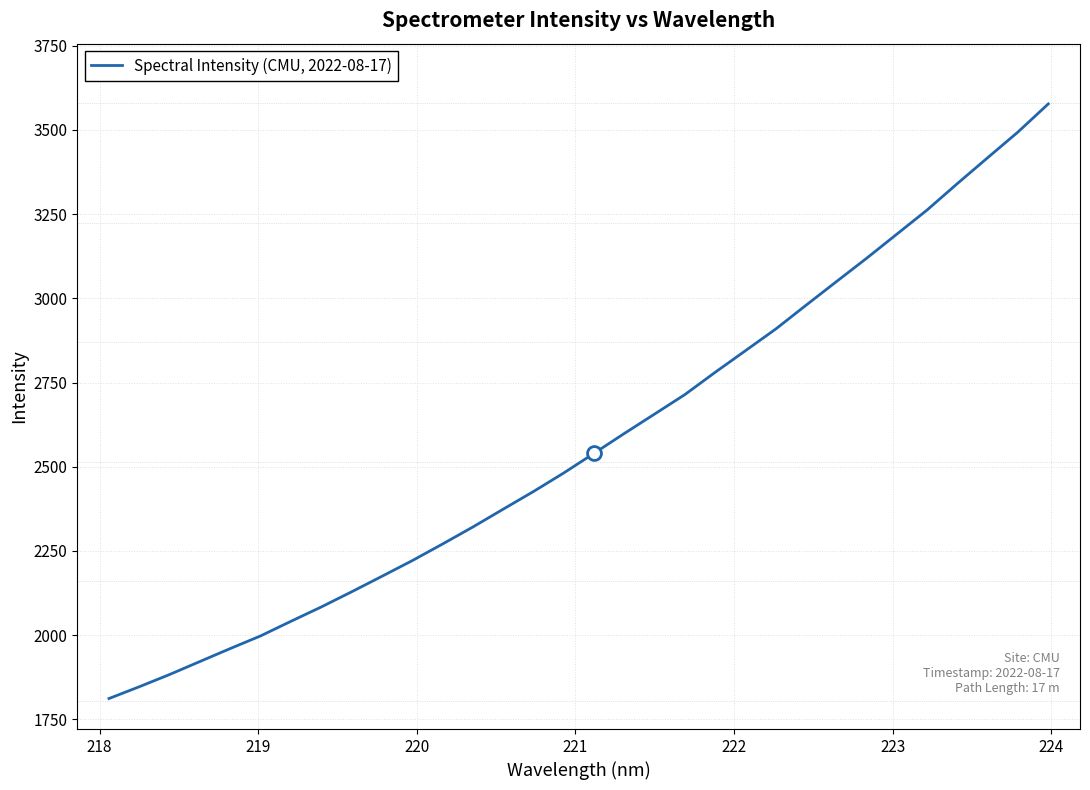

What is the minimum value shown in the chart?

1811.8